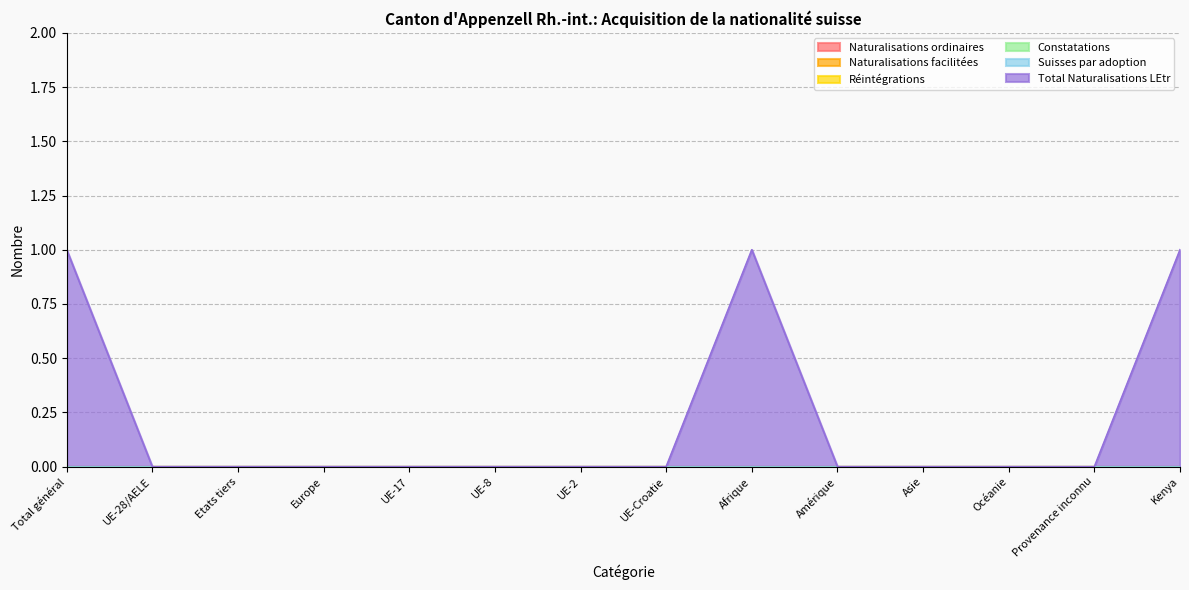

Count the number of categories in the chart.

14